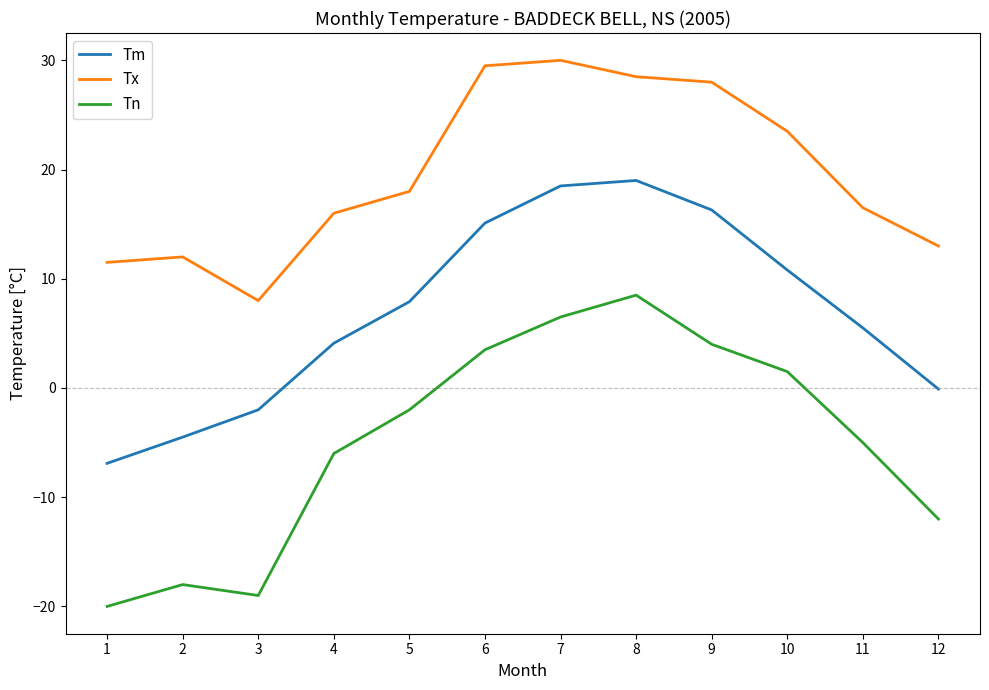

At which label is Tx closest to 19?

5